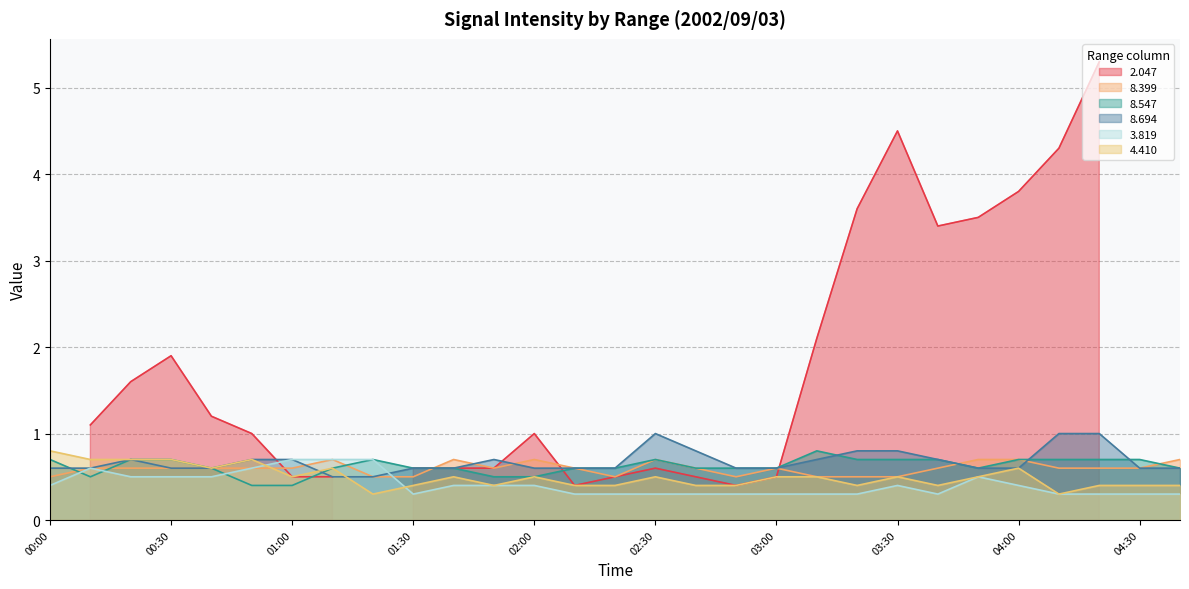

The   4.410 series shows 0.5 at 02:30. True or false?

True